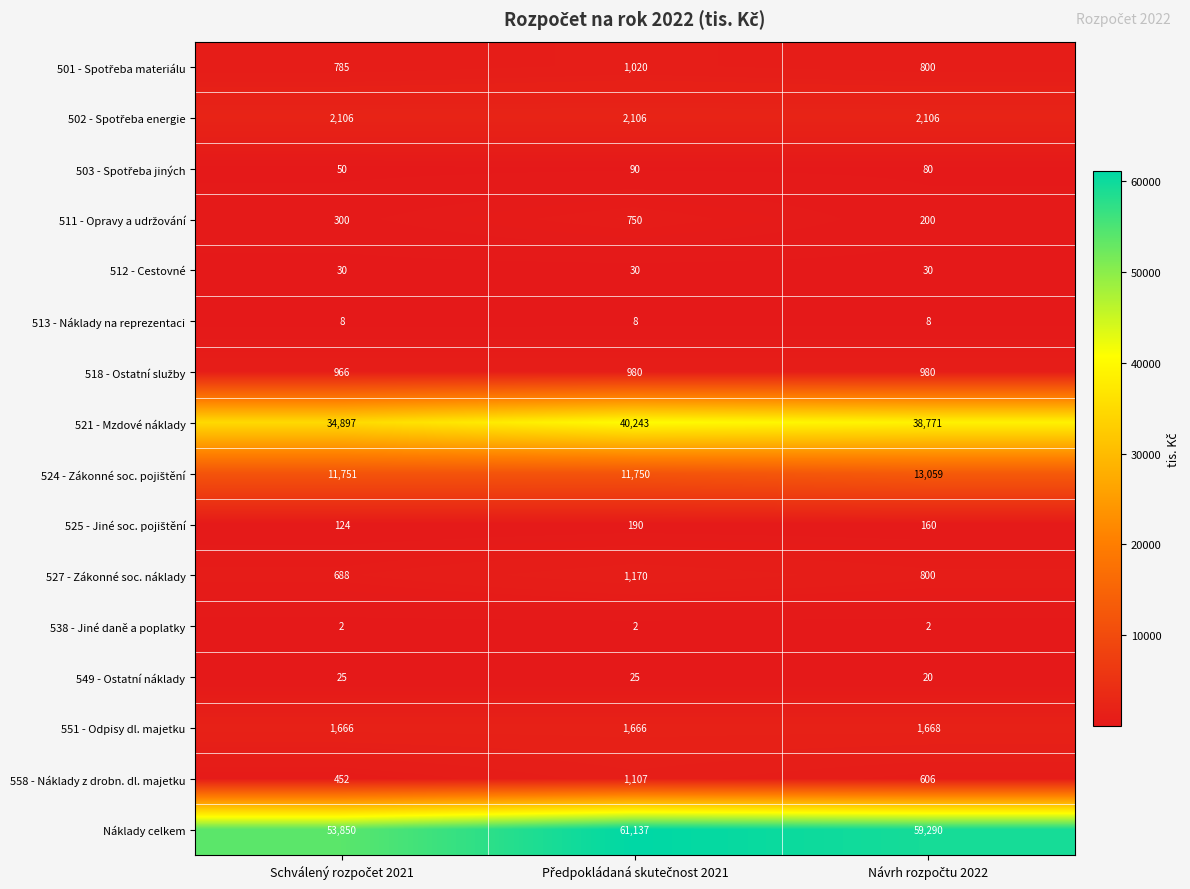

What is the average value of the 558 - Náklady z drobn. dl. majetku series?

722